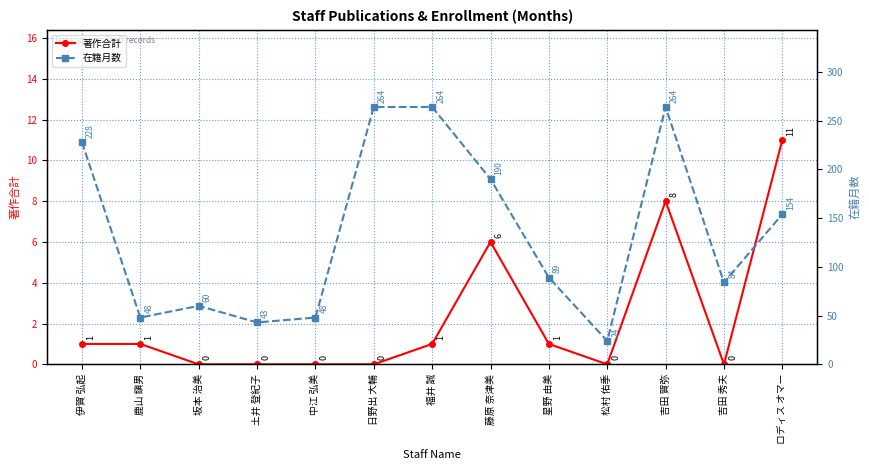

List the series in order of their overall mean, highest first.

在籍月数, 著作合計